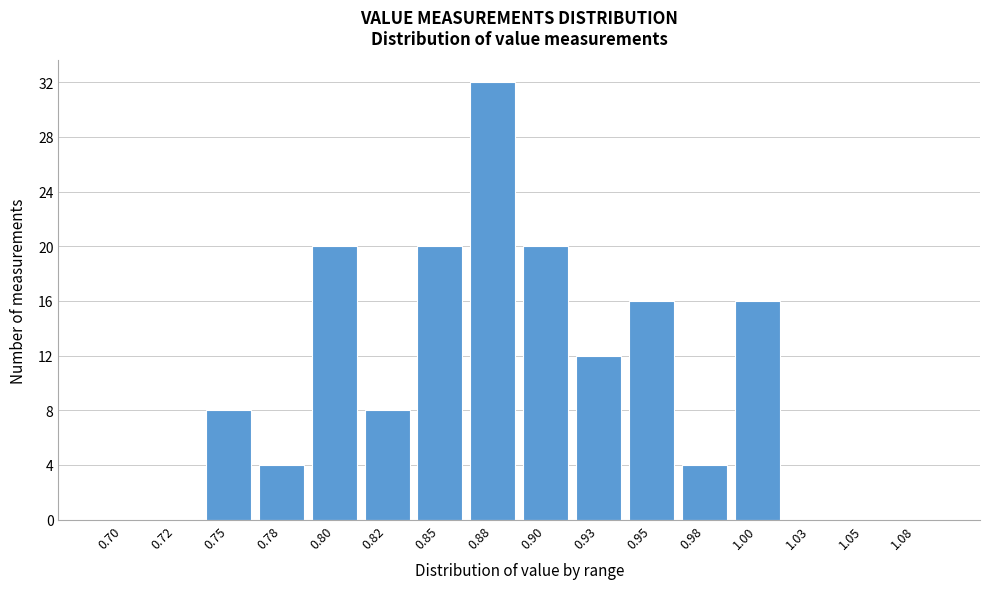

Reading right to left, list all the values displayed in this chart.

1.08=0	1.05=0	1.03=0	1.00=16	0.98=4	0.95=16	0.93=12	0.90=20	0.88=32	0.85=20	0.82=8	0.80=20	0.78=4	0.75=8	0.72=0	0.70=0